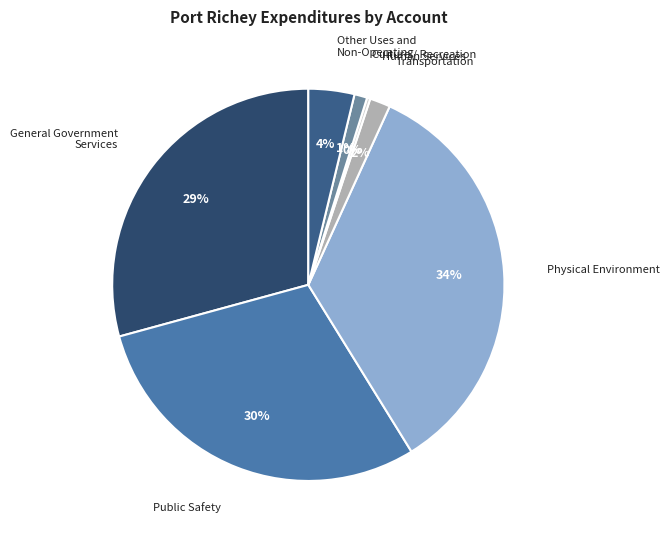

Do Public Safety and Other Uses and Non-Operating together represent more than half of the pie?

No